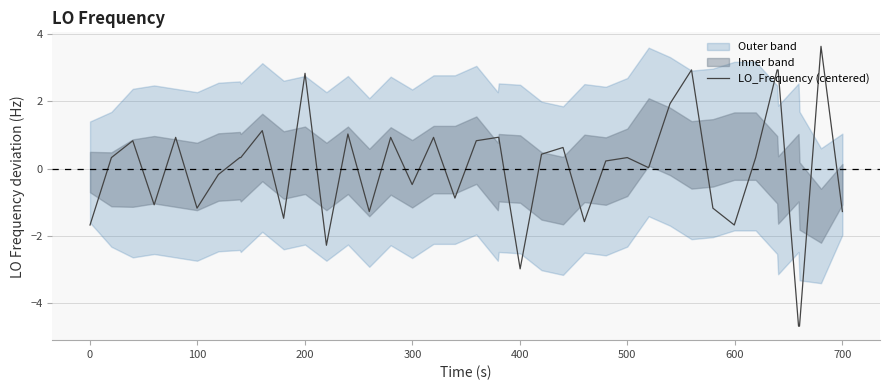

What is the difference between the maximum and minimum values?

8.3